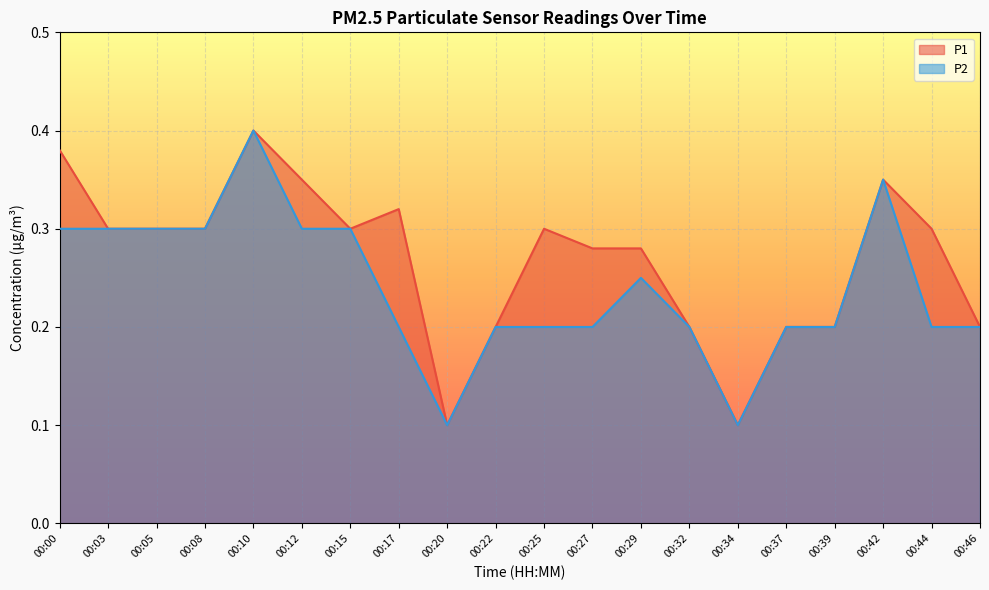

Which series has the largest total across all categories?

P1